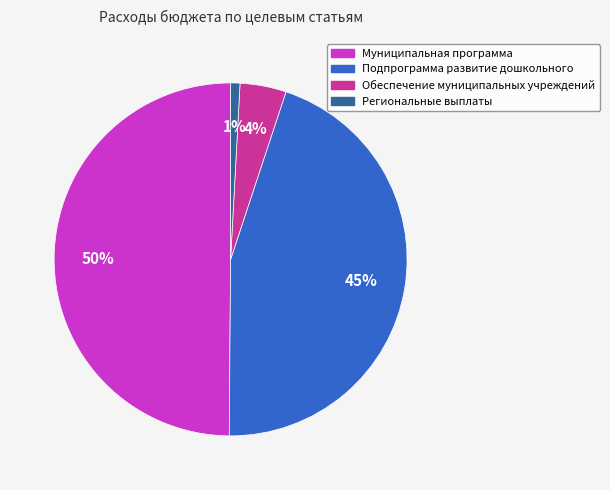

True or false: Муниципальная программа accounts for 36% of the total.

False